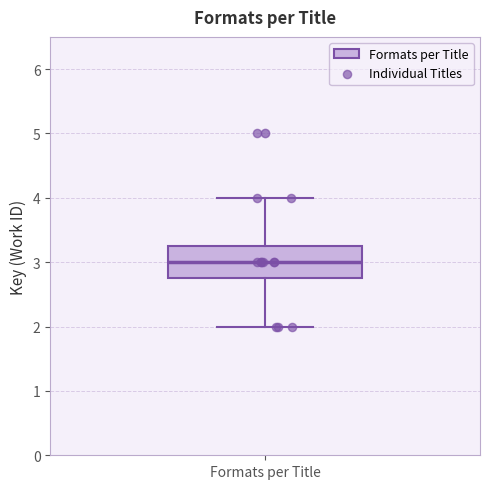

Read this box plot against the y-axis: the position of the median line, the range covered by the box, and the ends of both whiskers. The values are not printed on the chart, so give them approximately, as read against the axis.

median 3.0, box 2.8 to 3.3, whiskers 2.0 to 4.0